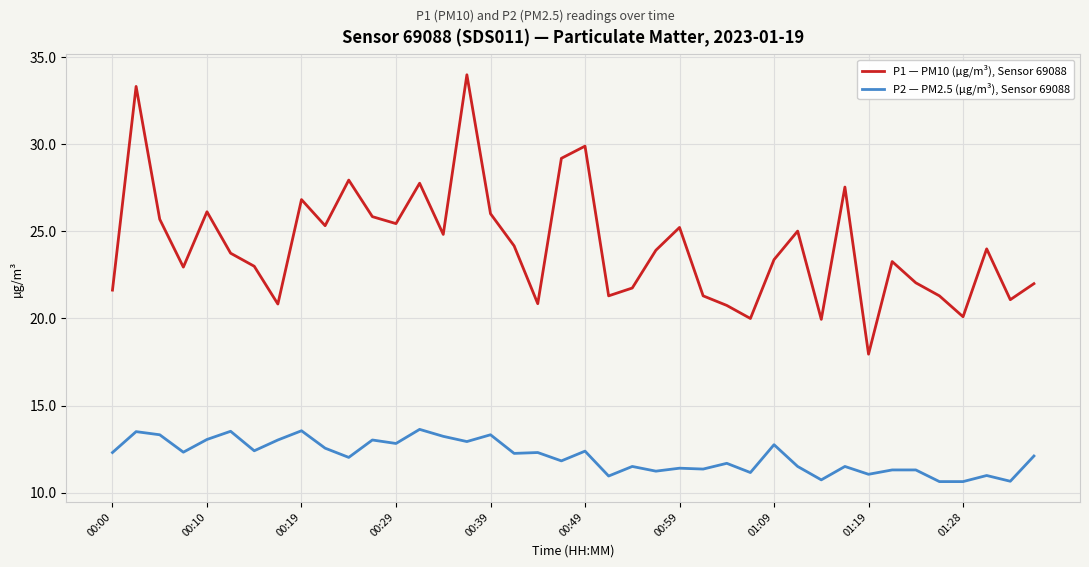

What is the minimum value shown in the chart?

10.6